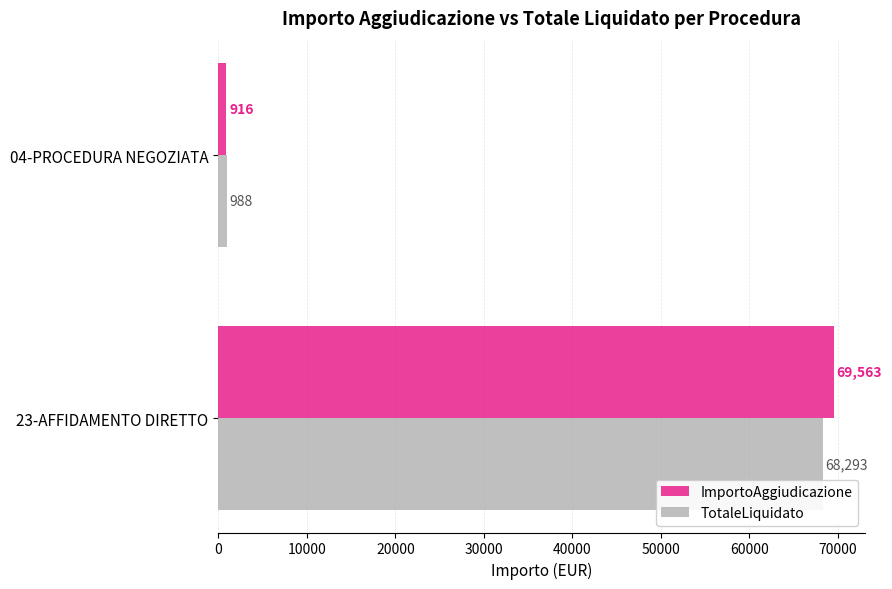

Rank the series by their average value, from highest to lowest.

ImportoAggiudicazione, TotaleLiquidato